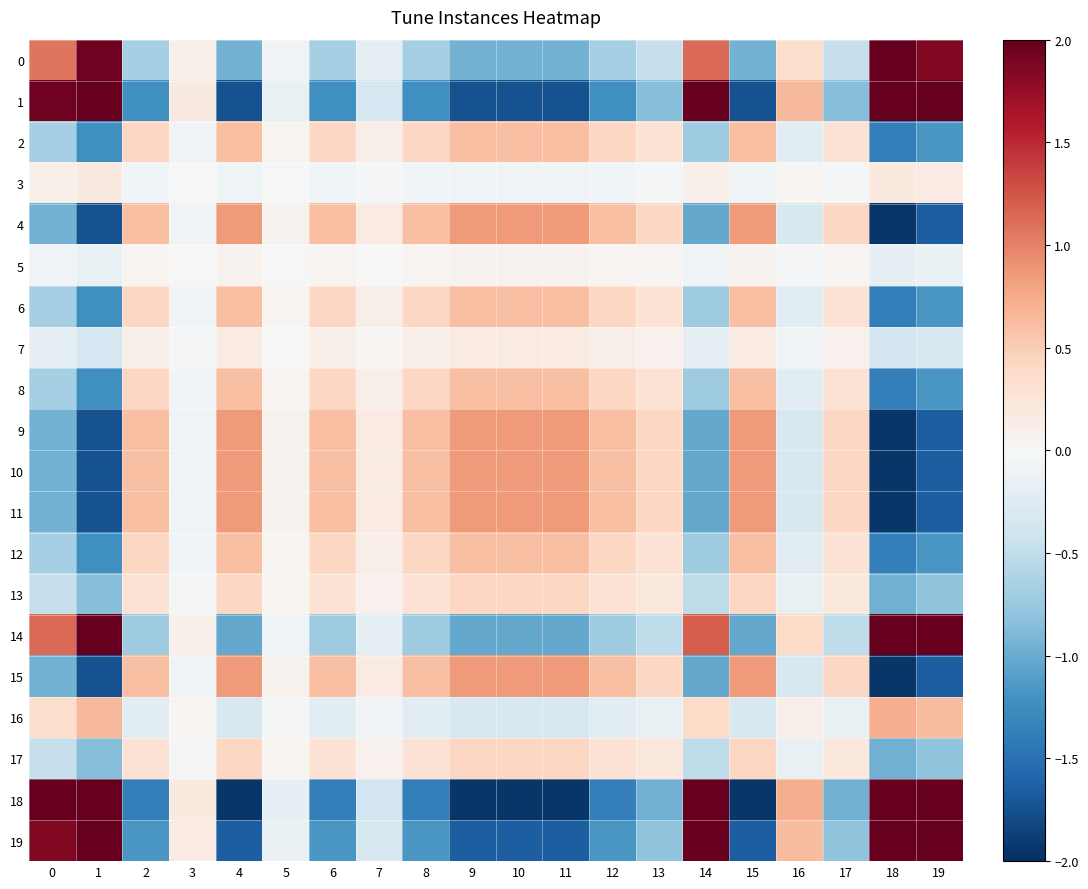

Rank the series by their maximum value, from highest to lowest.

0, 1, 14, 18, 19, 4, 9, 10, 11, 15, 16, 2, 6, 8, 12, 13, 17, 3, 7, 5